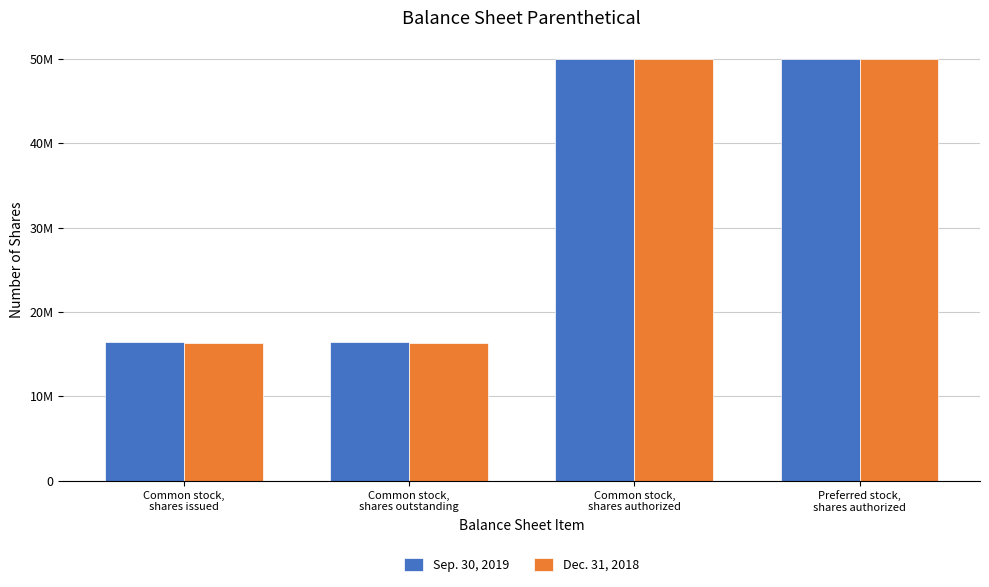

What are all the series names shown in the legend?

Sep. 30, 2019, Dec. 31, 2018